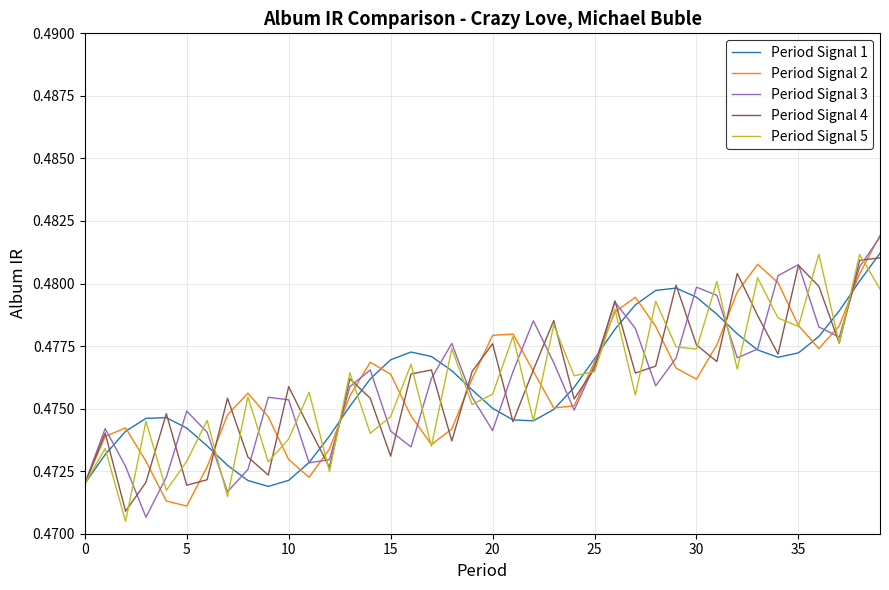

In Period Signal 3, how many points are higher than both neighbors (excluding endpoints)?

9